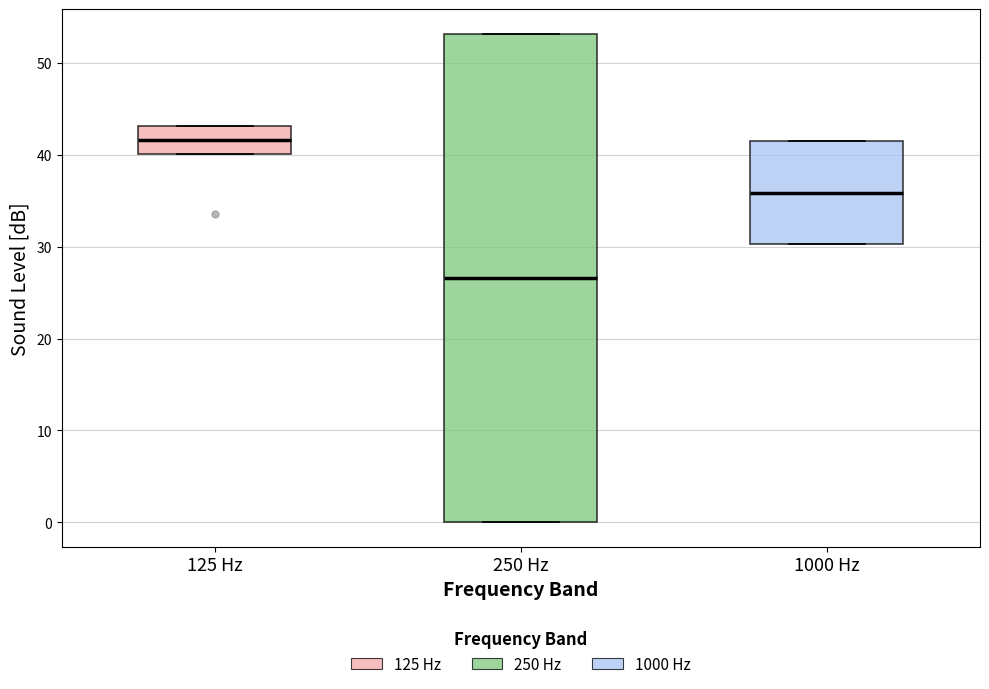

Reading left to right, read every box against the y-axis: the position of its median line, the range the box covers, and the ends of its whiskers. The values are not printed on the chart, so give them approximately, as read against the axis.

125 Hz: median 42, box 40 to 43, whiskers 40 to 43
250 Hz: median 27, box 0 to 53, whiskers 0 to 53
1000 Hz: median 36, box 30 to 42, whiskers 30 to 42